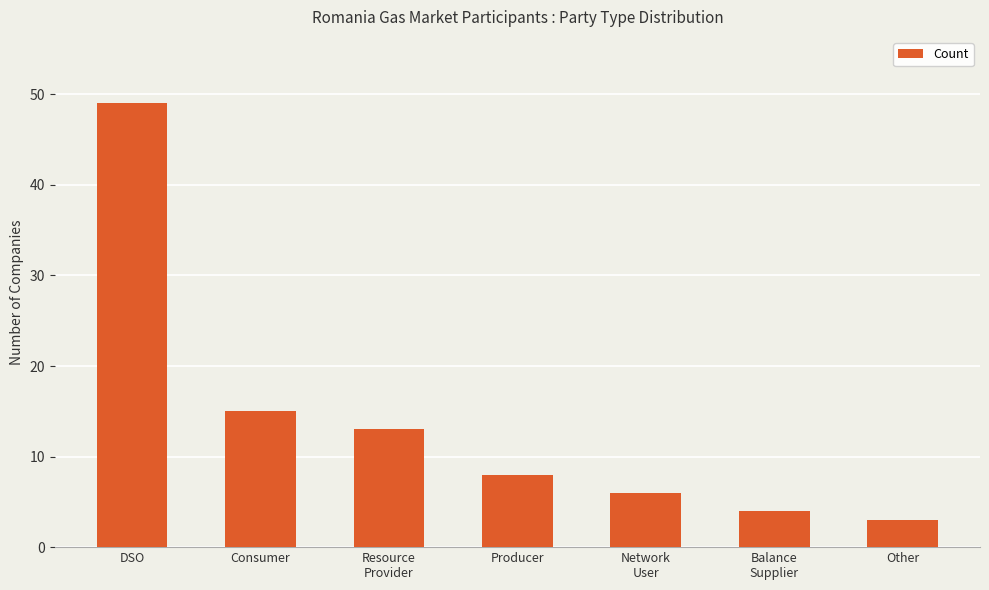

True or false: the data shows 3 at Other.

True